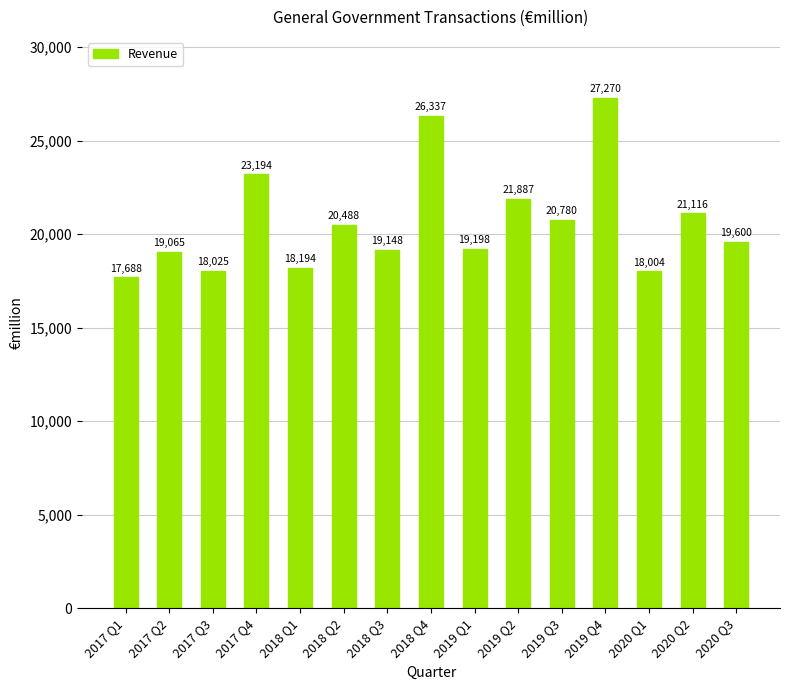

Which label corresponds to the largest value in the chart?

2019 Q4